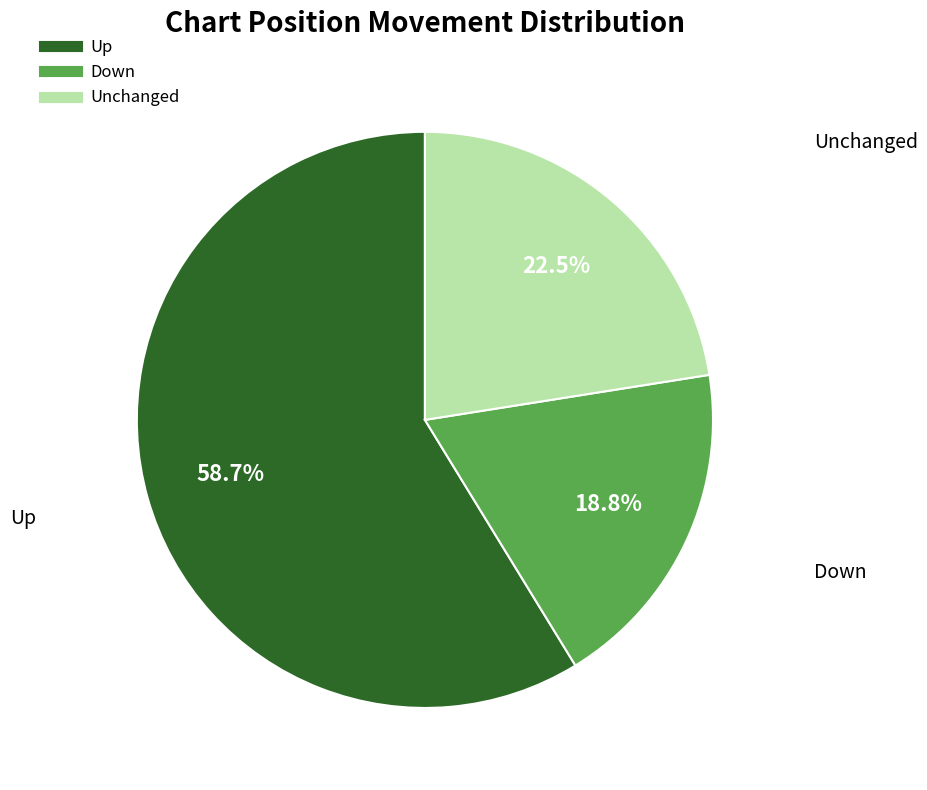

Is there any slice that represents more than half of the pie?

Yes